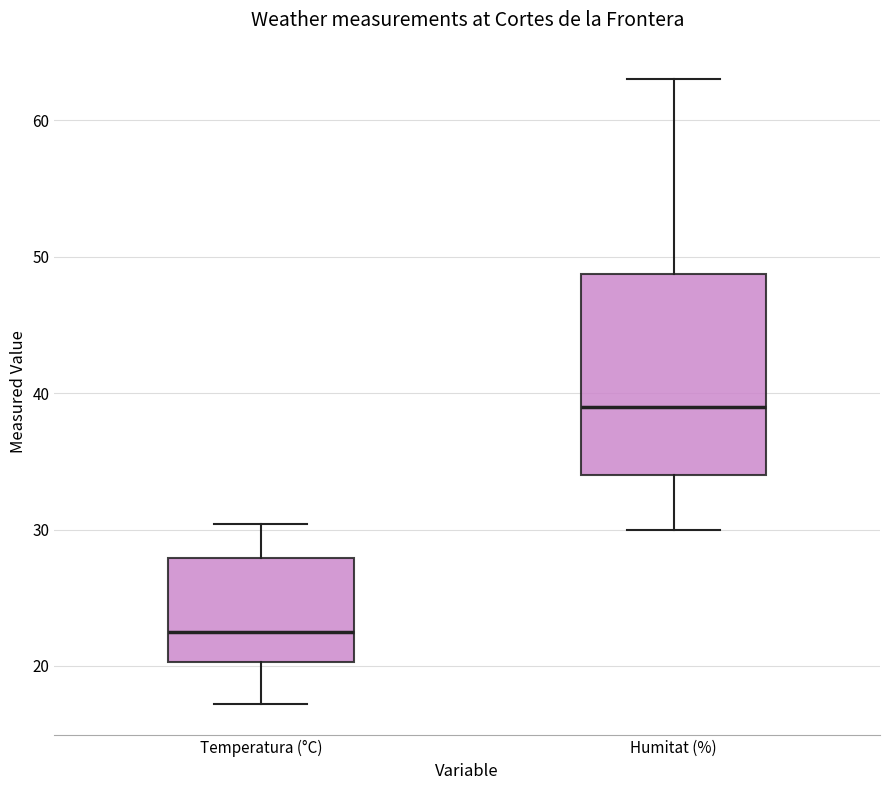

Reading left to right, read every box against the y-axis: the position of its median line, the range the box covers, and the ends of its whiskers. The values are not printed on the chart, so give them approximately, as read against the axis.

Temperatura (°C): median 23, box 20 to 28, whiskers 17 to 30
Humitat (%): median 39, box 34 to 49, whiskers 30 to 63